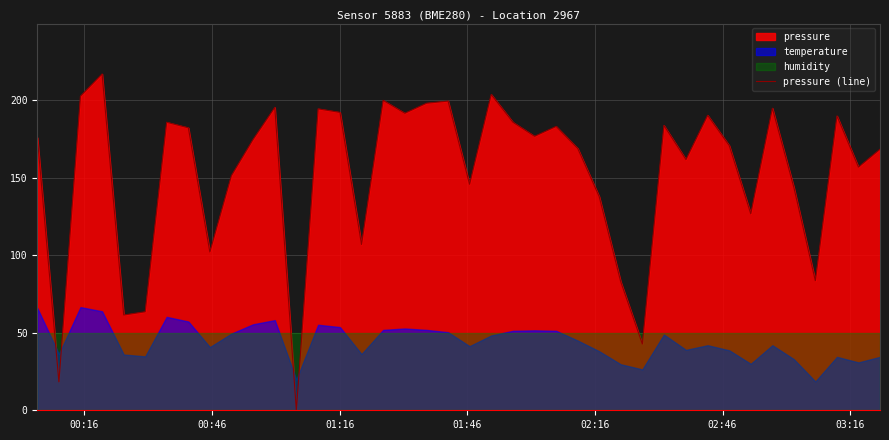

How many data points are less than 176?

20